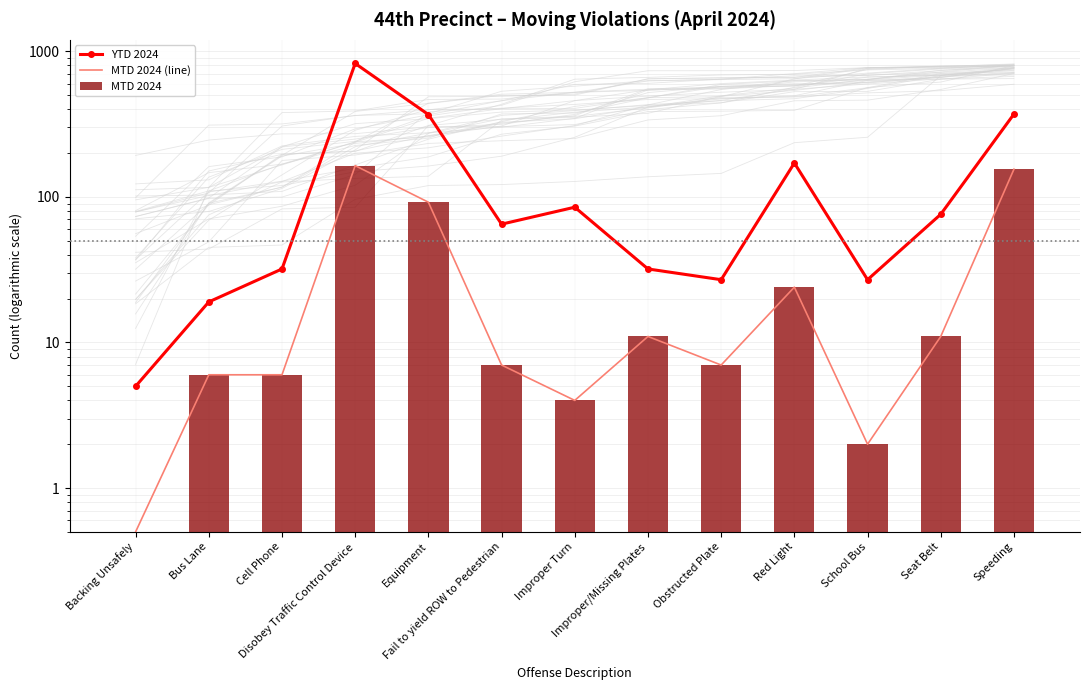

What is the difference between the highest and lowest values at Speeding?

216.0